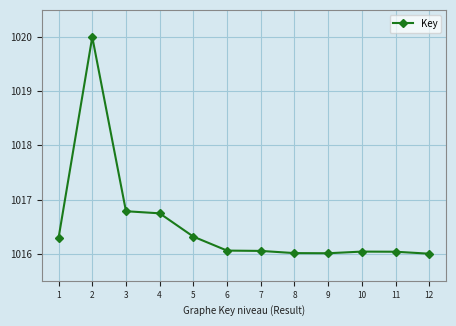

At which category does the data reach its first local peak?

2